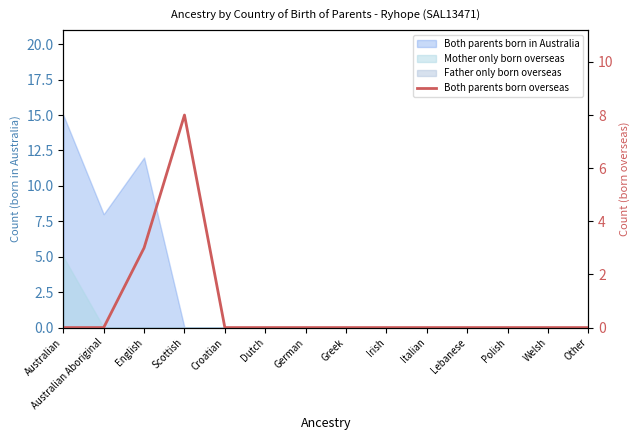

True or false: the data shows 5 at Polish.

False